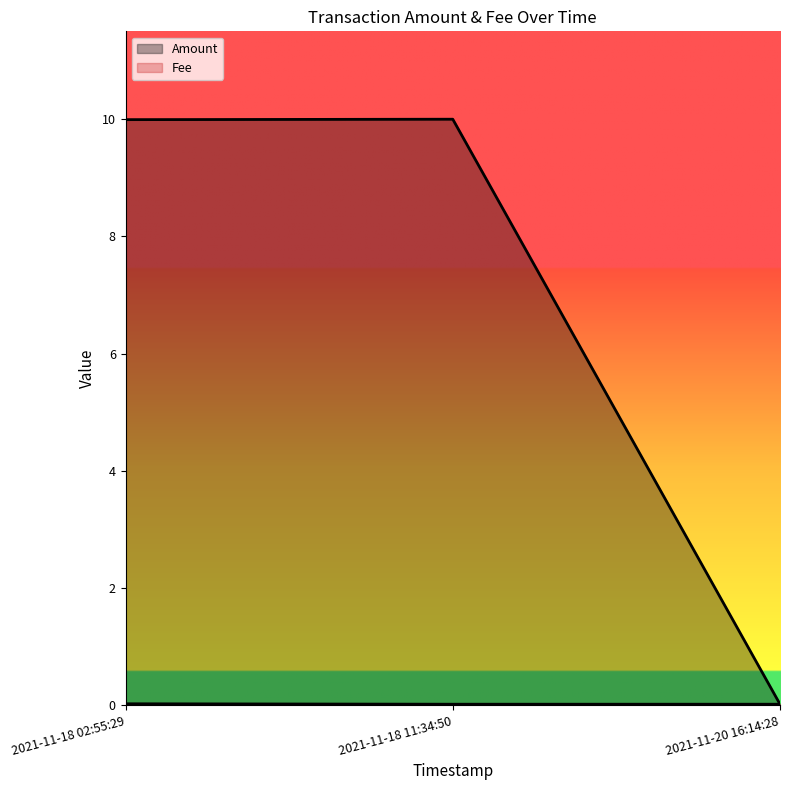

At how many categories does at least one series exceed 5?

2